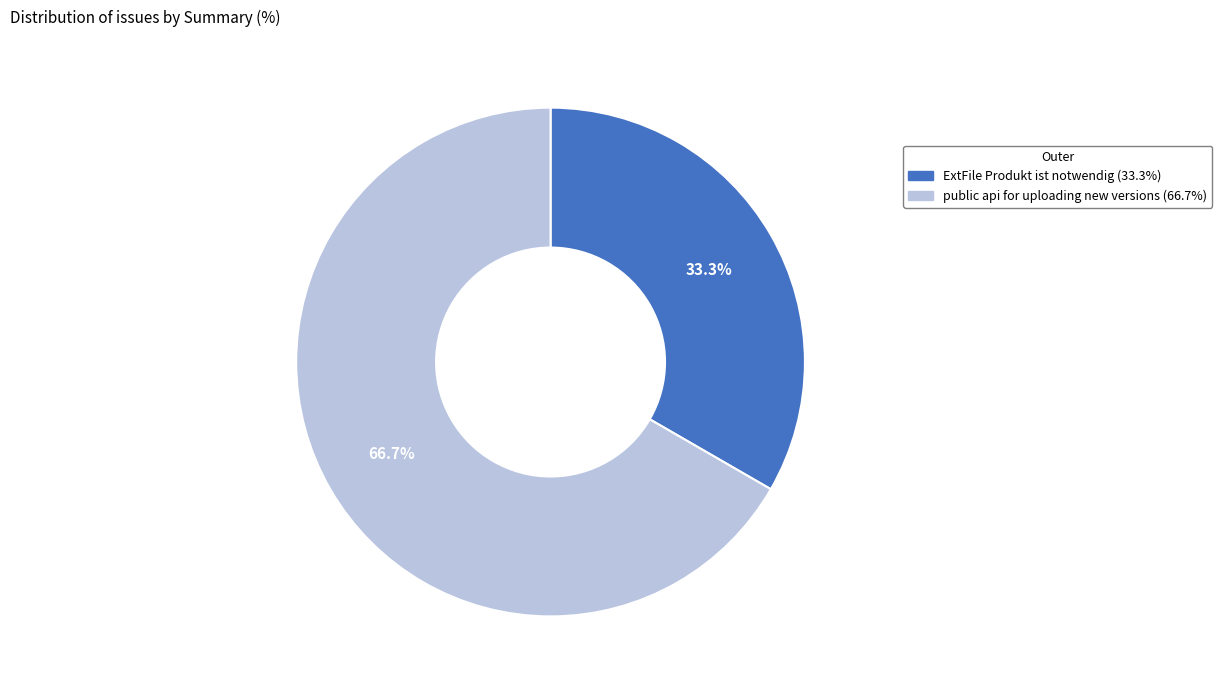

Does ExtFile Produkt ist notwendig represent more than half of the total?

No